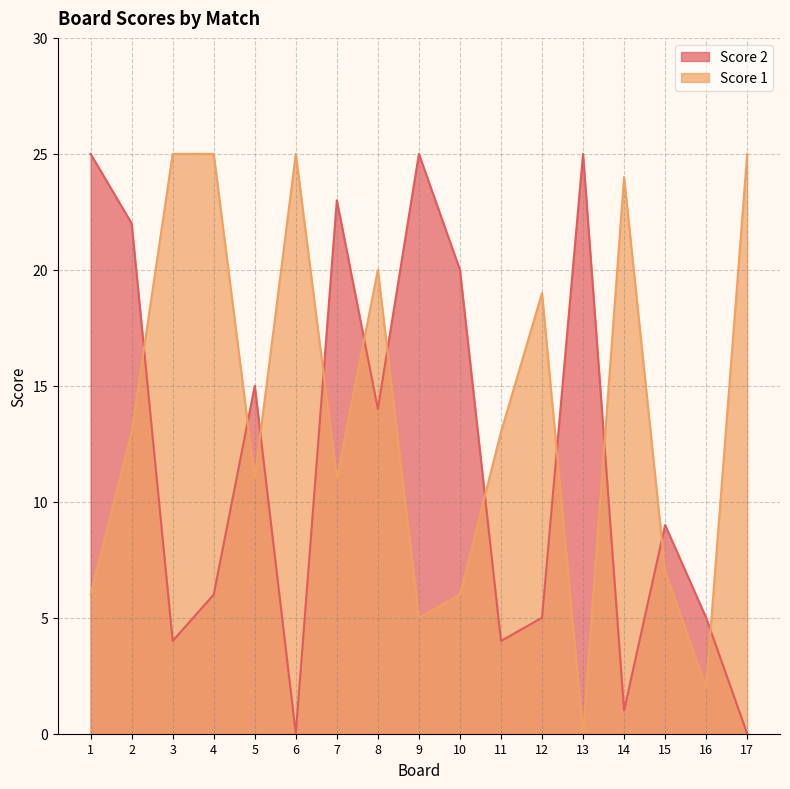

Reading right to left, what are all the values shown in this chart?

Score 1: 17=25	16=2	15=7	14=24	13=0	12=19	11=13	10=6	9=5	8=20	7=11	6=25	5=11	4=25	3=25	2=13	1=6
Score 2: 17=0	16=5	15=9	14=1	13=25	12=5	11=4	10=20	9=25	8=14	7=23	6=0	5=15	4=6	3=4	2=22	1=25